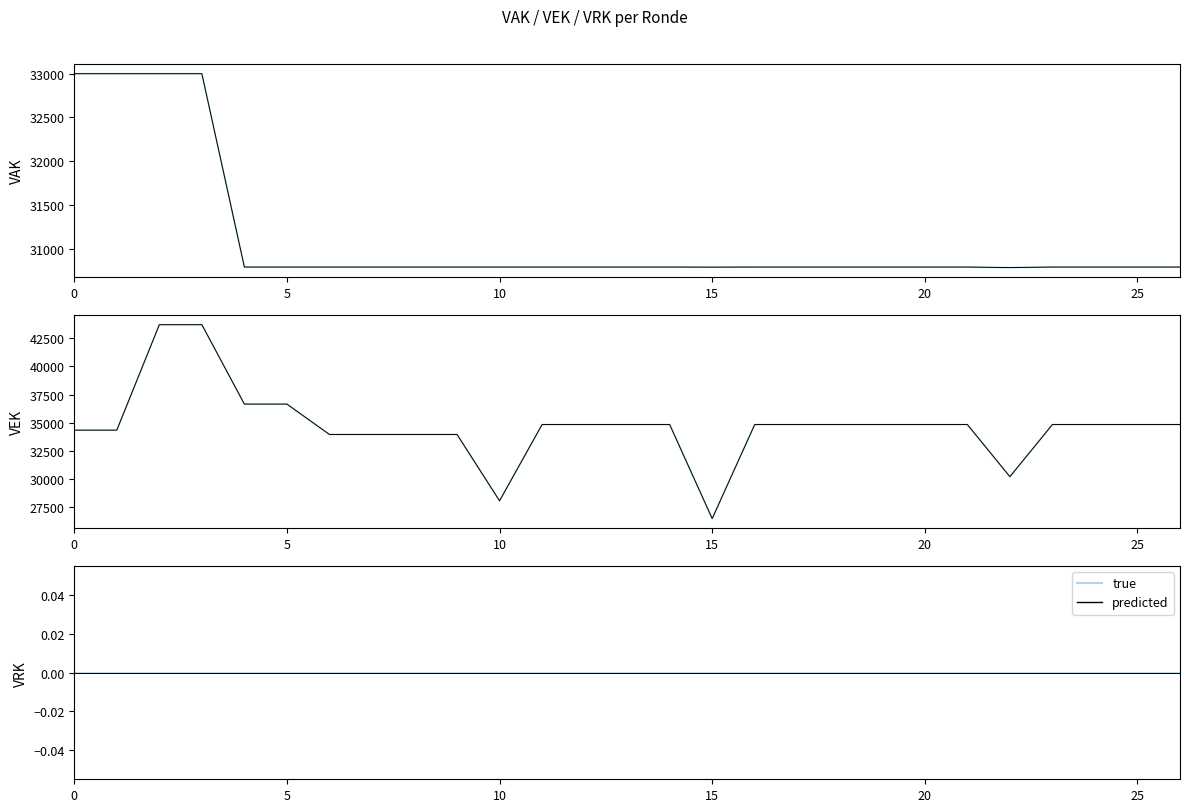

What is the total value across all series at 22?

121928